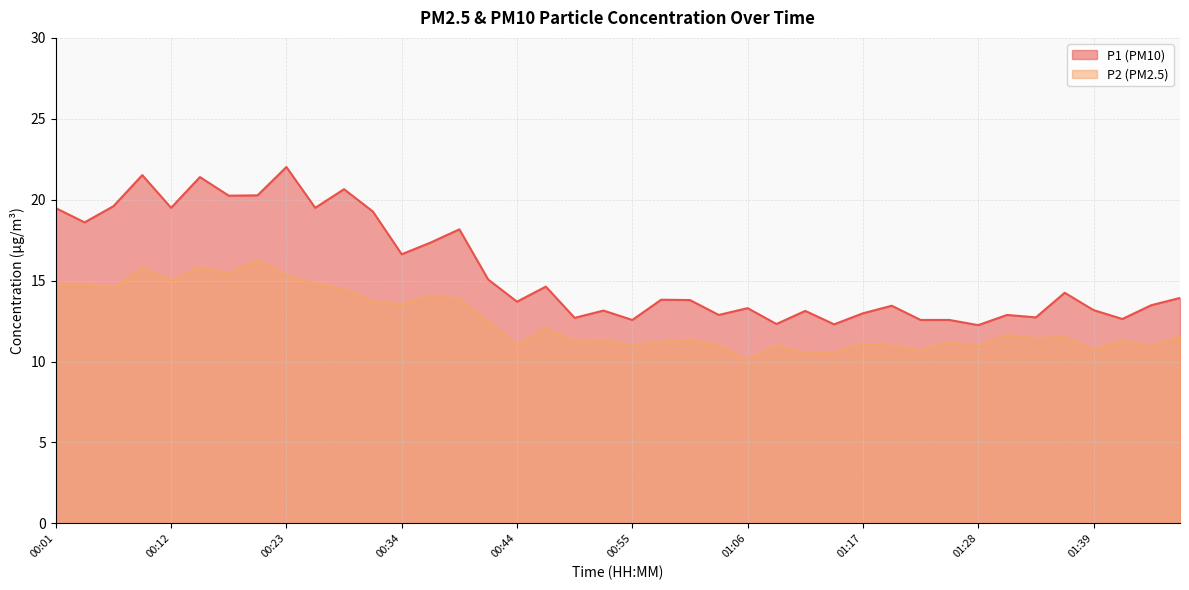

True or false: P2 has more than 0 points higher than both neighbors.

True